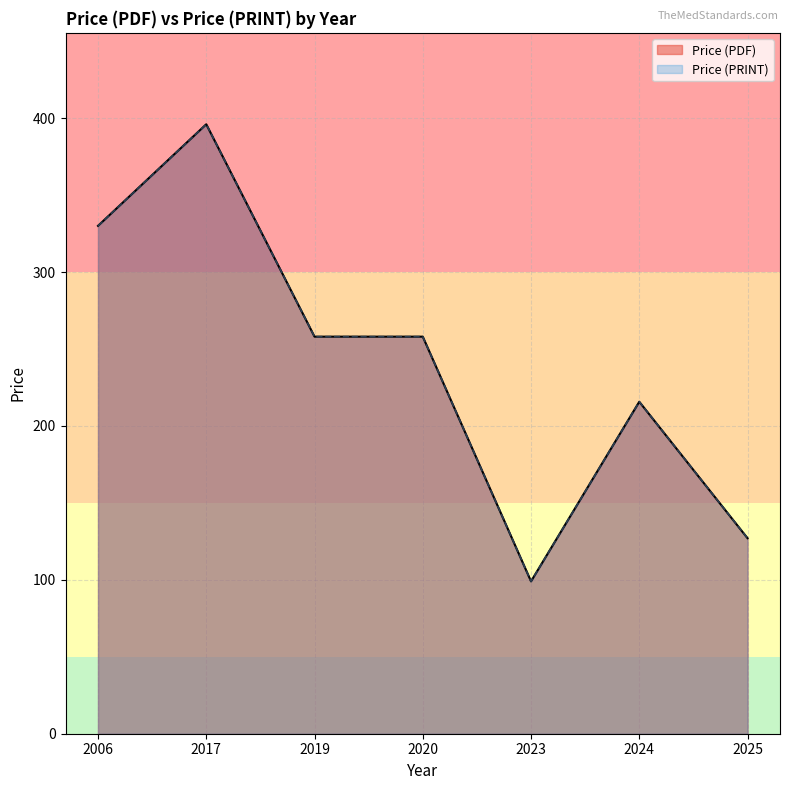

Does the chart have visible grid lines?

Yes